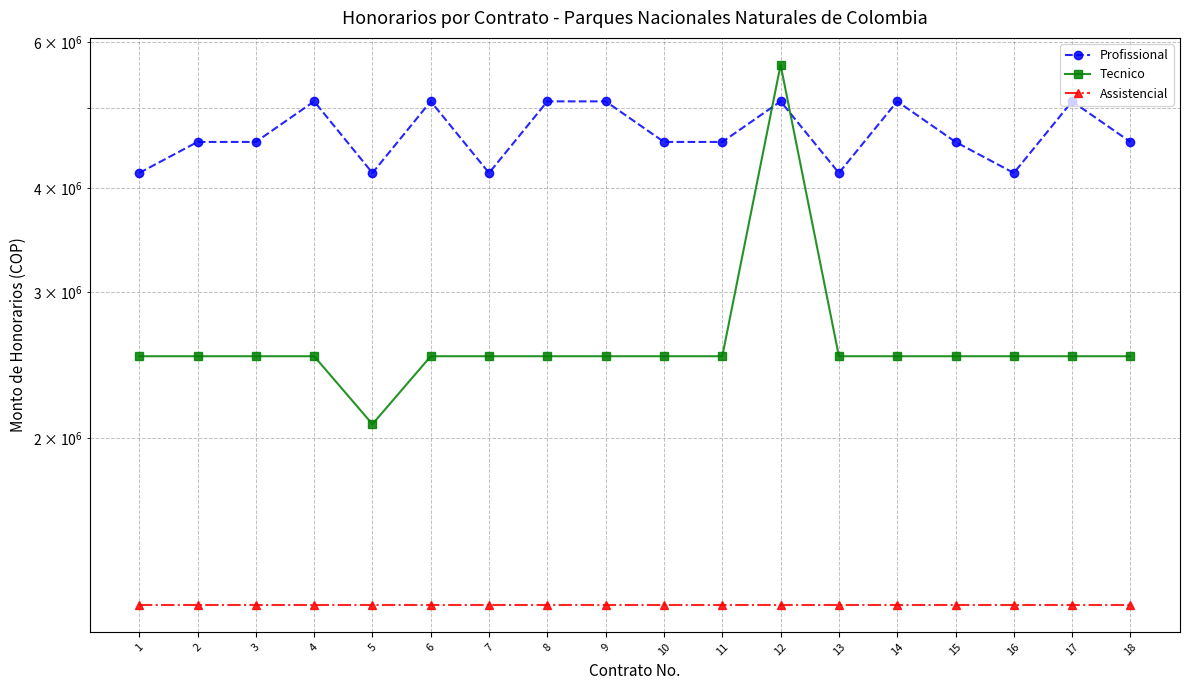

Which category has the highest value in the Assistencial series?

1